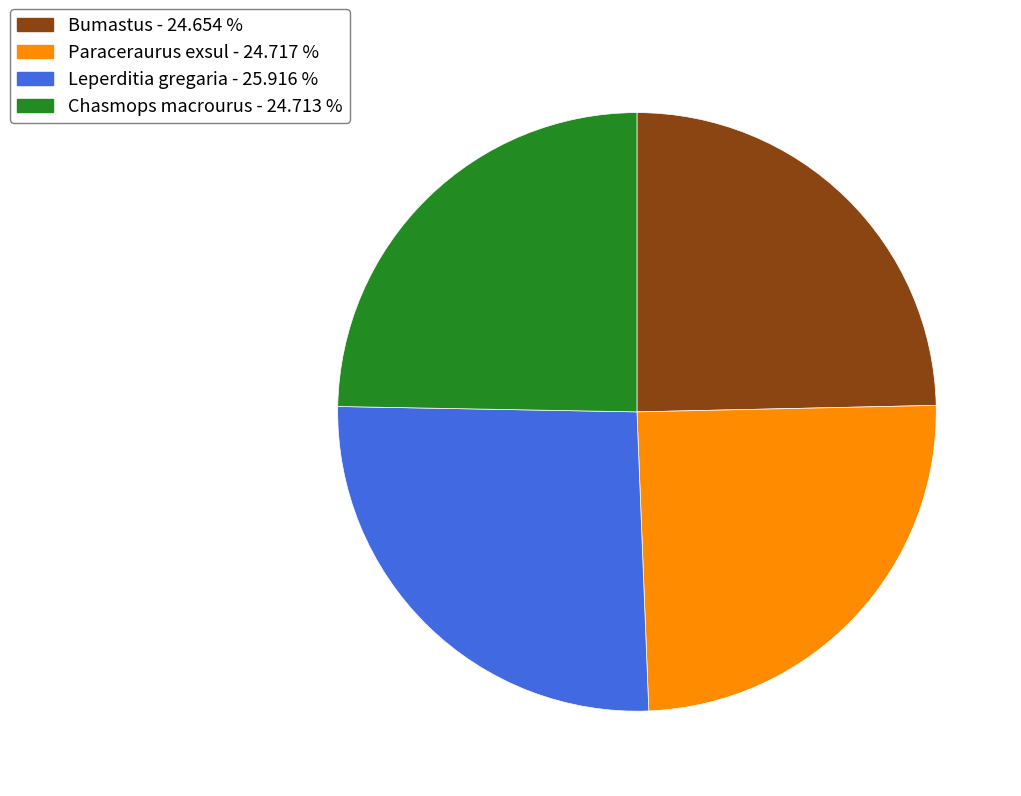

What is the largest slice in the pie chart?

Leperditia gregaria